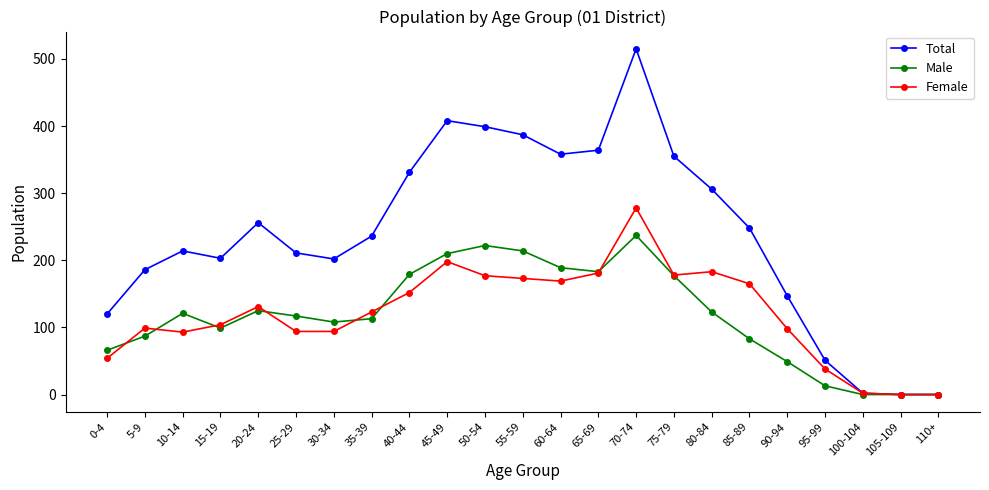

What is the difference between the maximum and minimum values in the Male series?

237